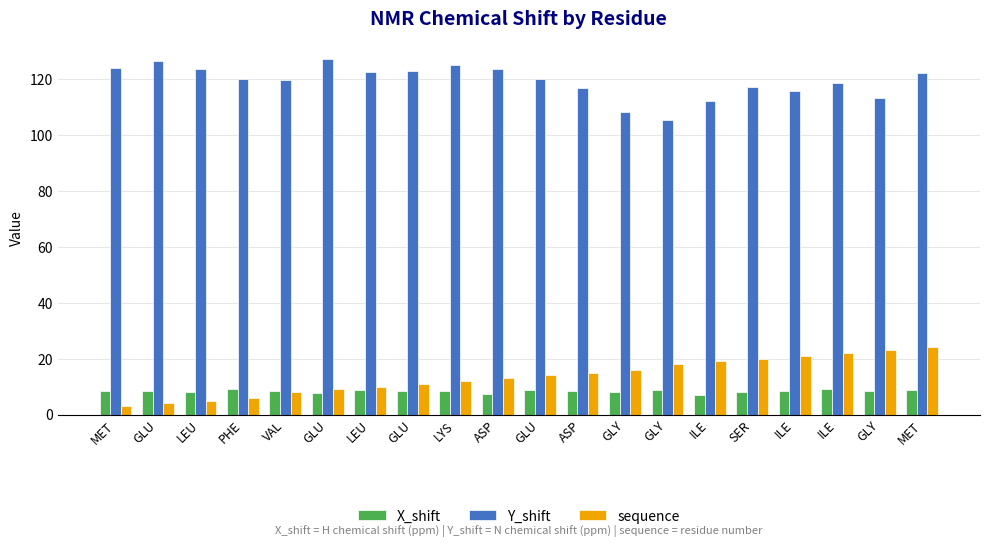

Where is Y_shift nearest to the value 116?

ILE